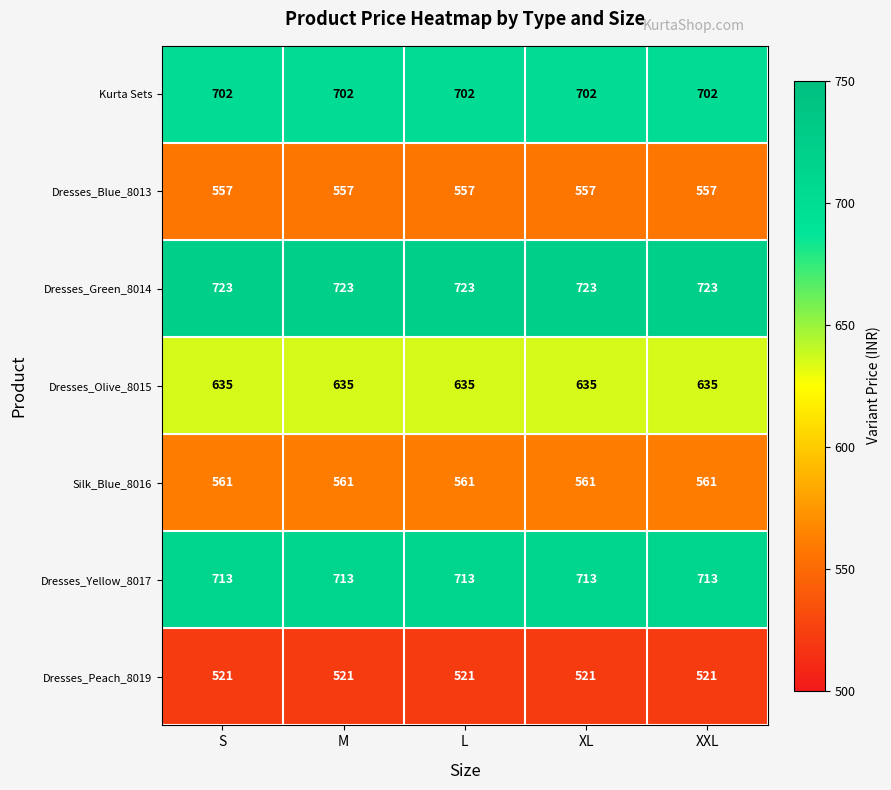

Read the Dresses_Peach_8019 value at S.

521